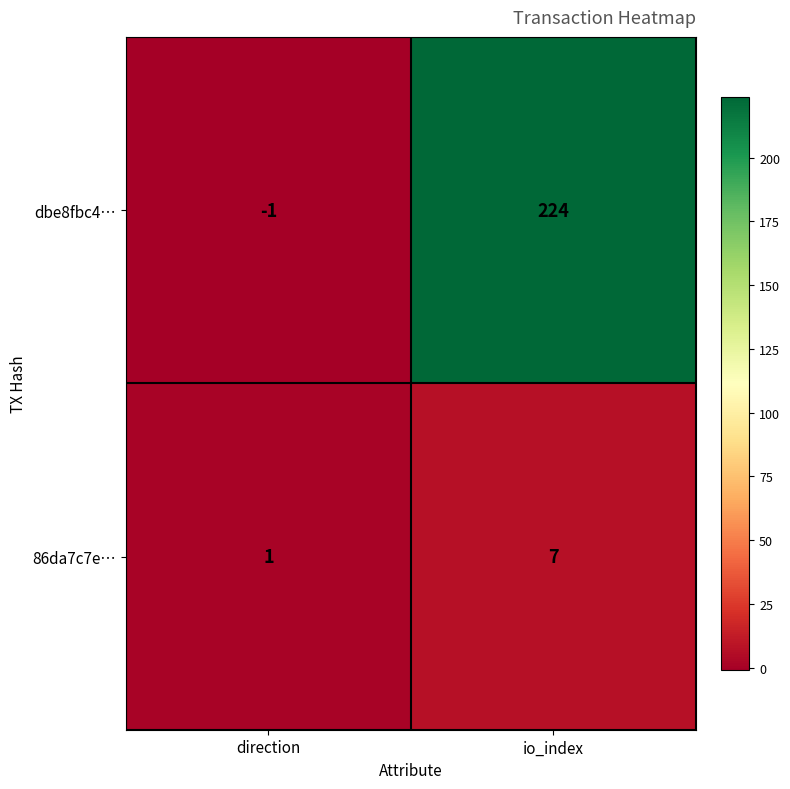

Rank the series by their average value, from lowest to highest.

86da7c7e…, dbe8fbc4…